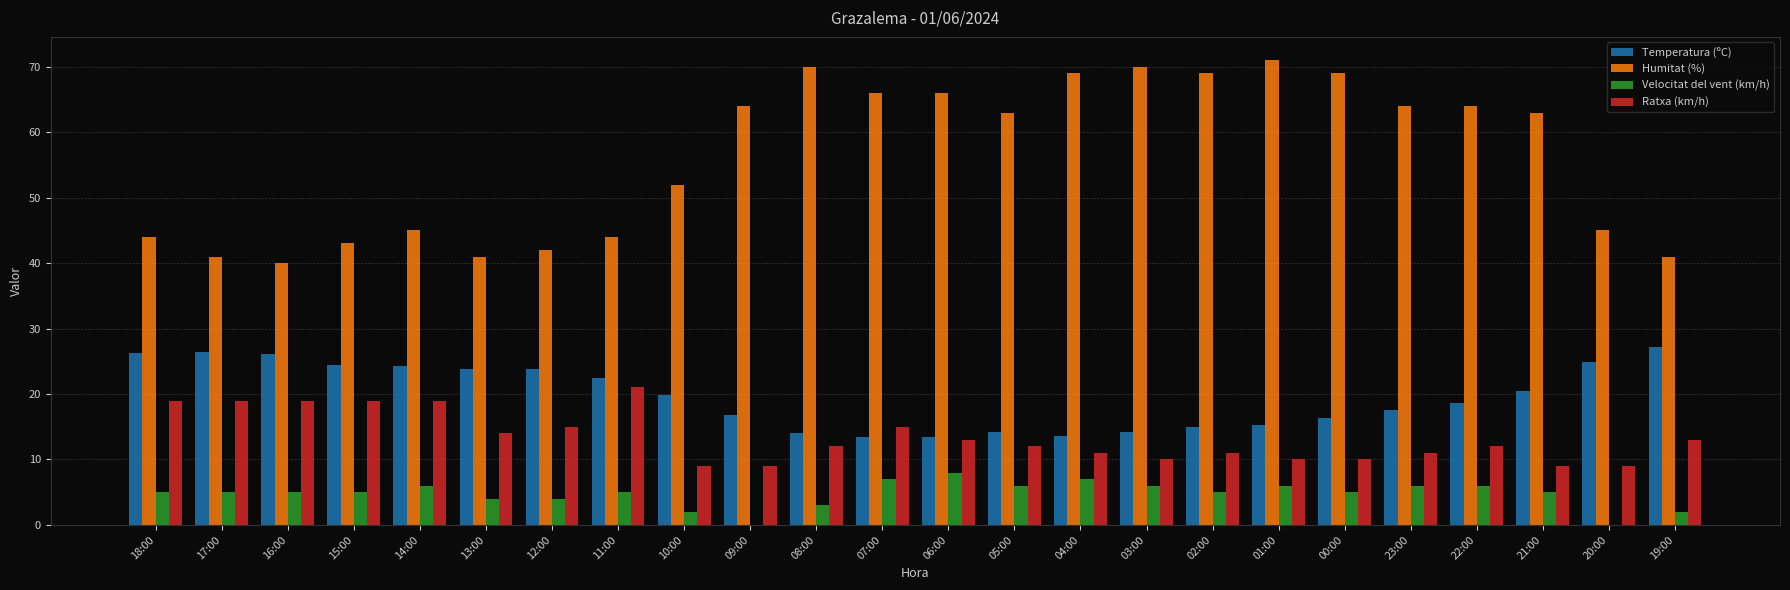

What is the maximum value for Temperatura (ºC)?

27.2